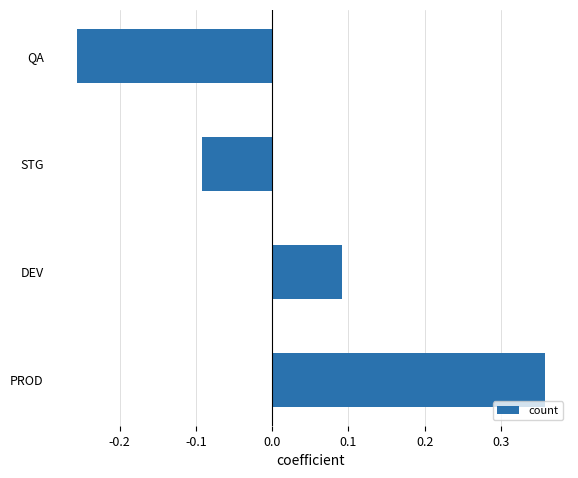

Which category has the lowest value across all series?

QA